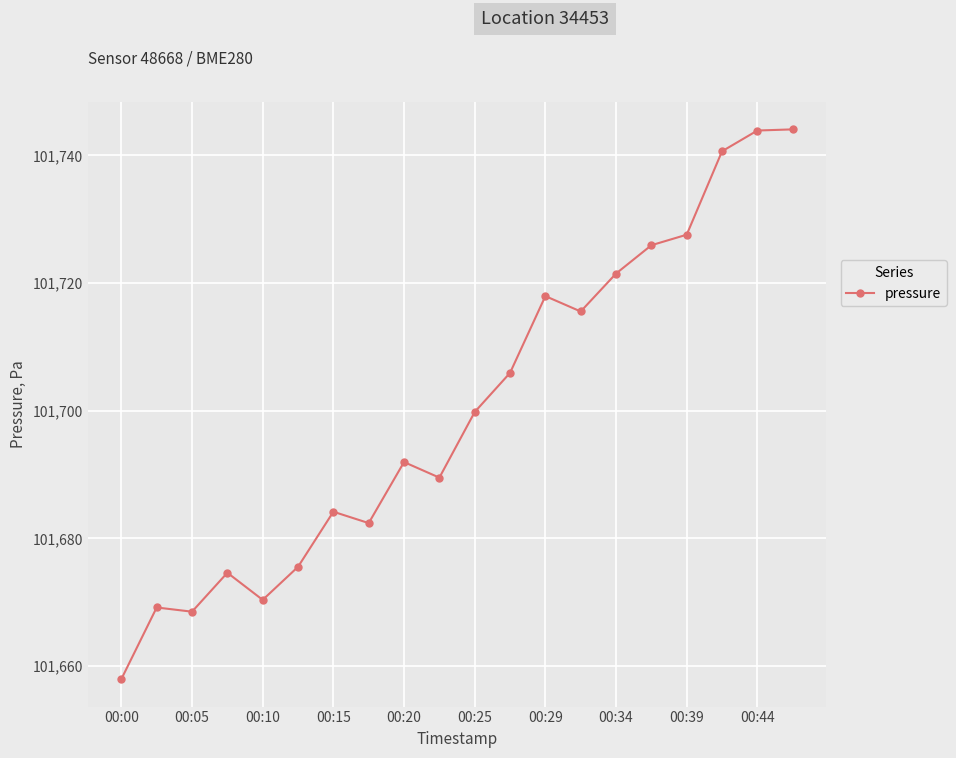

What is the smallest value displayed?

101658.0